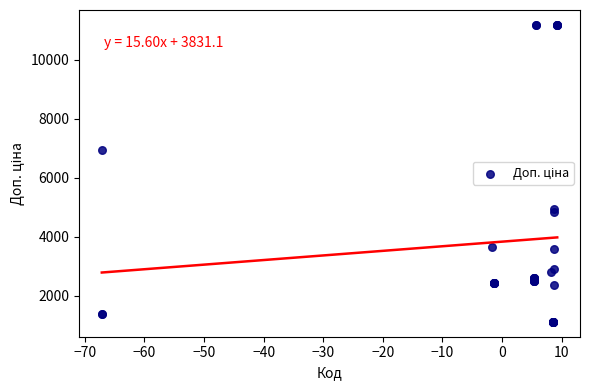

What Y value in the scatter plot is closest to 6148?

6925.7